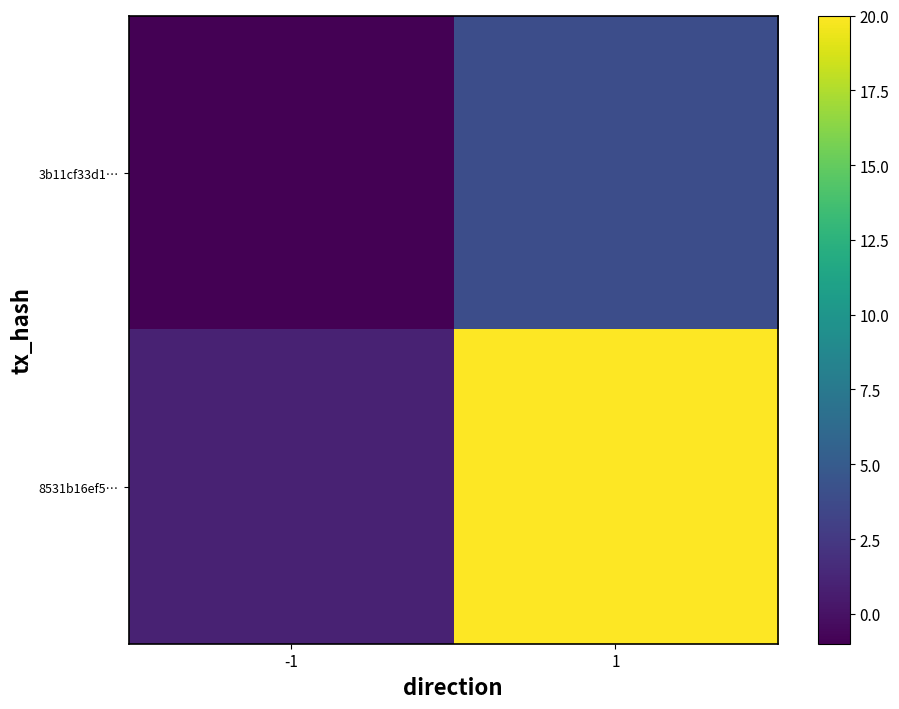

Which has a higher value, -1 or 1?

1